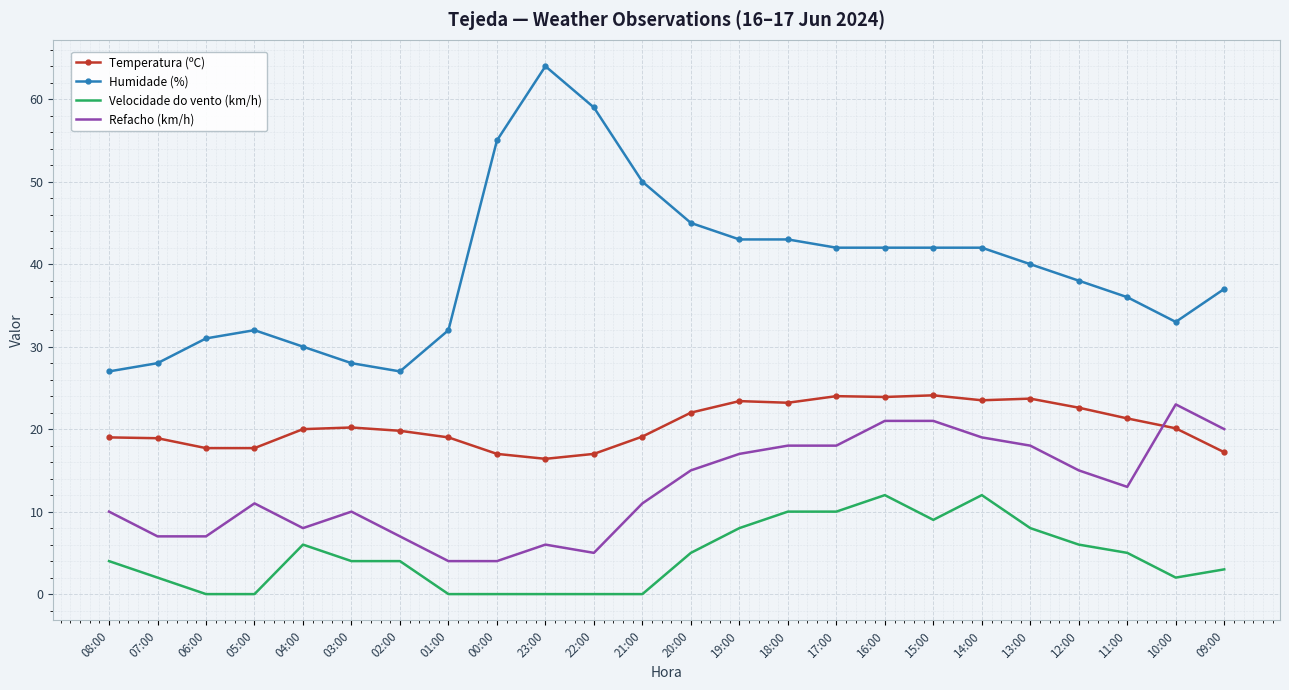

What is the difference between the maximum and minimum values in the Humidade (%) series?

37.0